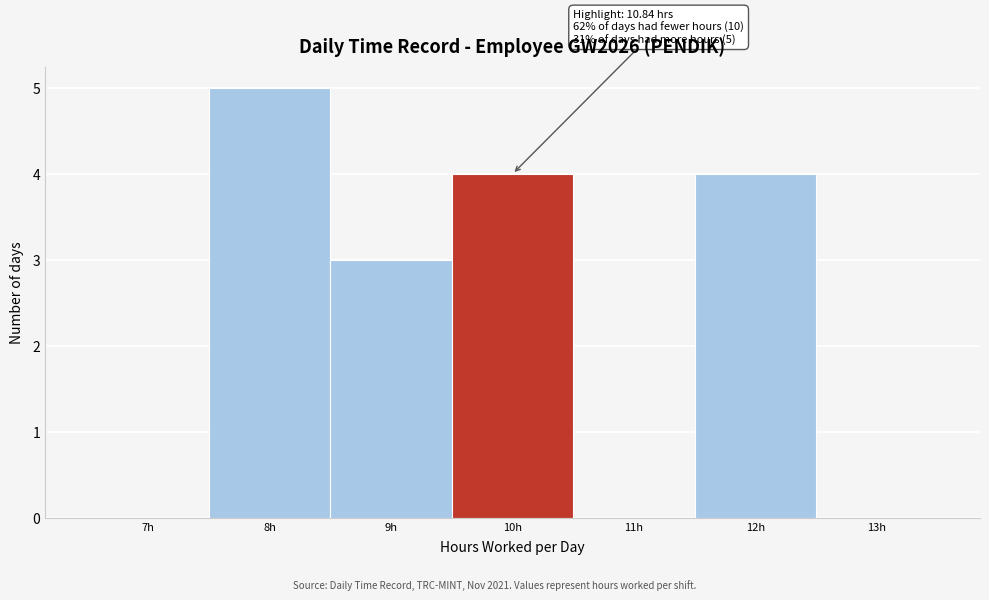

Reading right to left, extract all data points from this chart.

13h=0	12h=4	11h=0	10h=4	9h=3	8h=5	7h=0